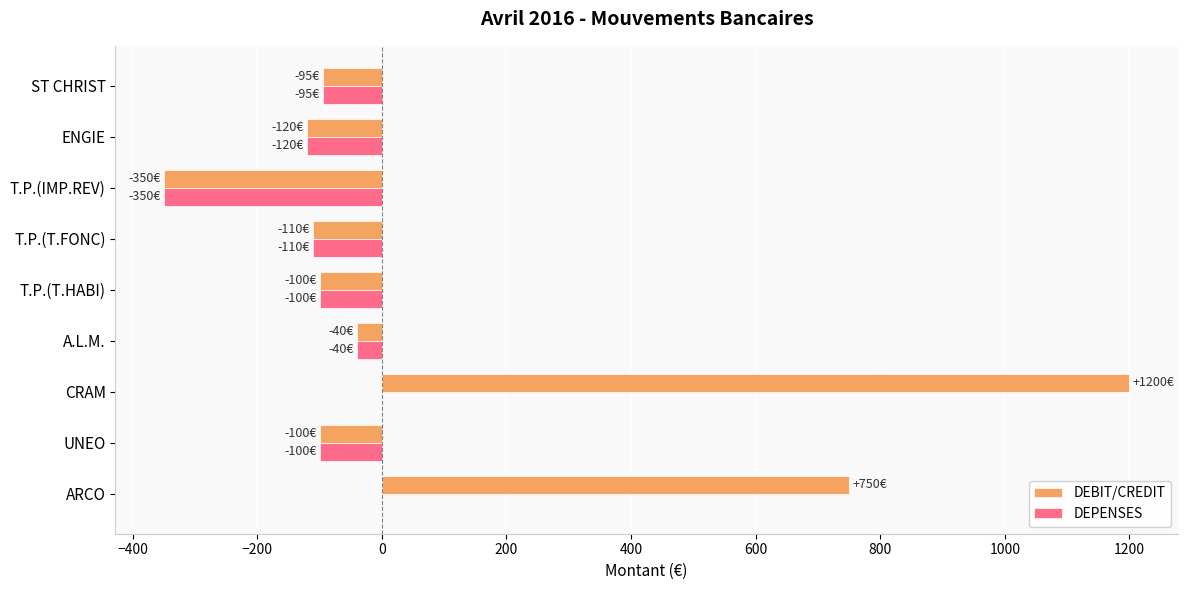

What are all the series names shown in the legend?

DEBIT/CREDIT, DEPENSES